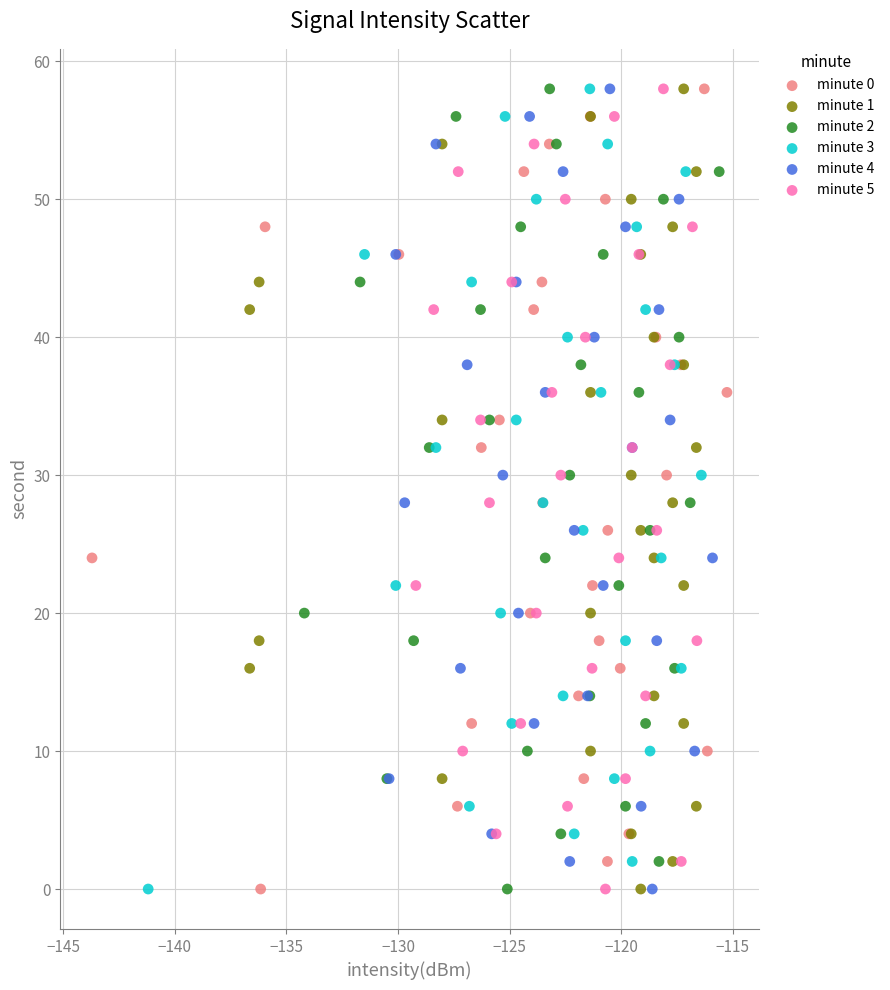

What are all the series names shown in the legend?

minute 0, minute 1, minute 2, minute 3, minute 4, minute 5